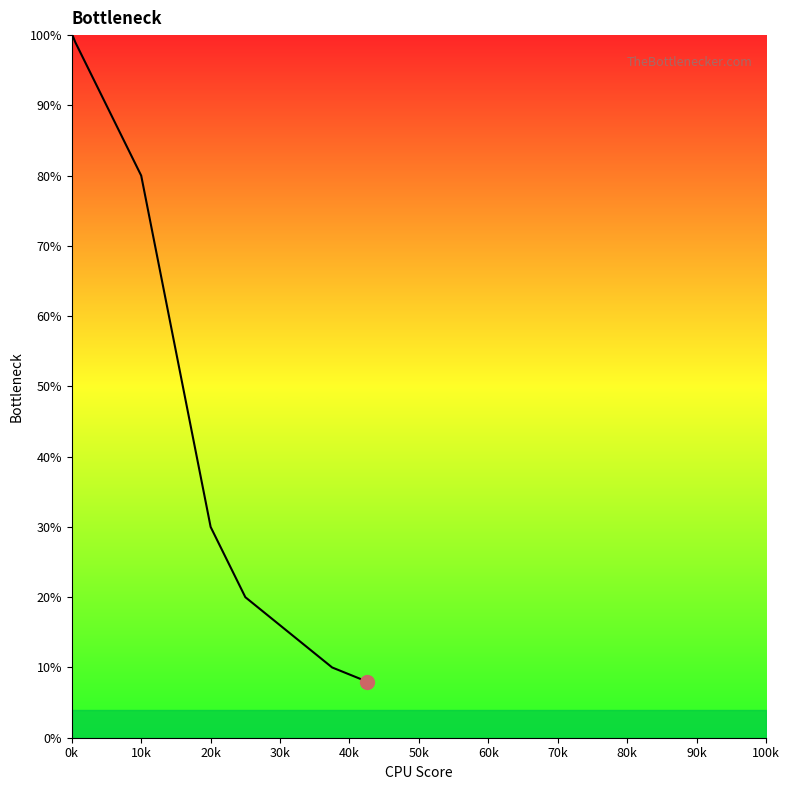

True or false: there are more than 1 points higher than both neighbors.

False